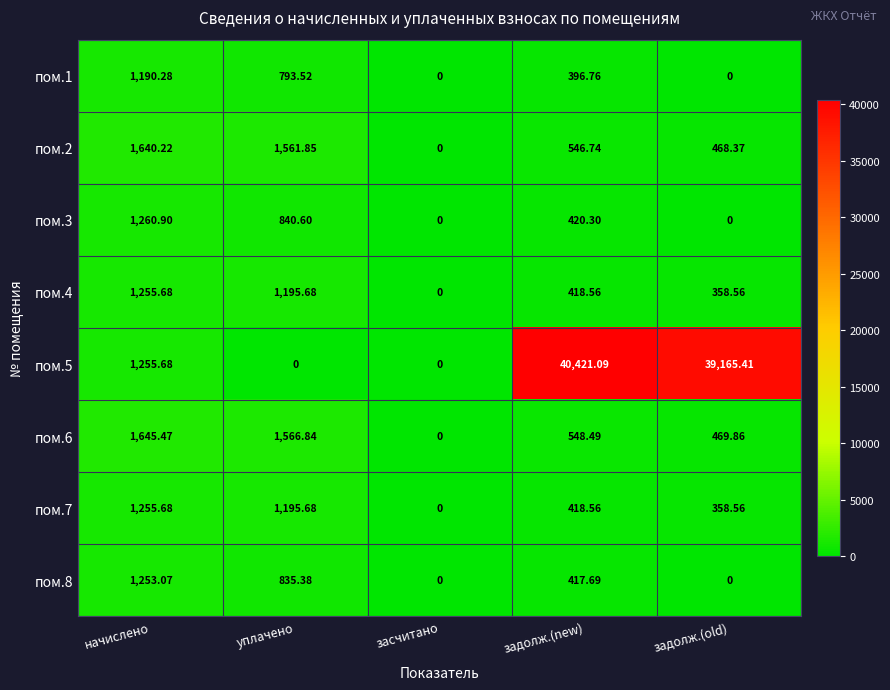

Where is пом.1 nearest to the value 595?

задолж.(new)